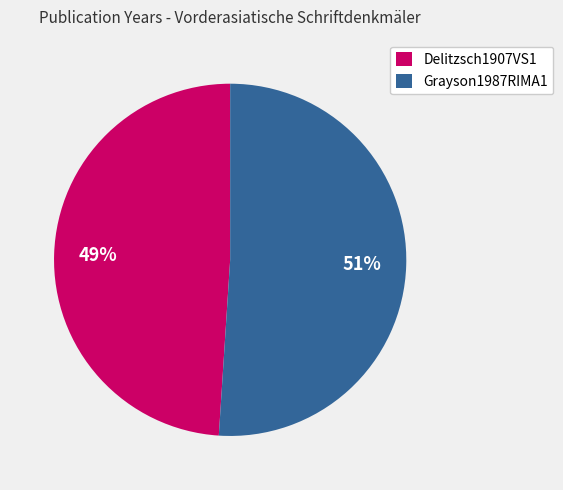

What is the largest slice in the pie chart?

Grayson1987RIMA1